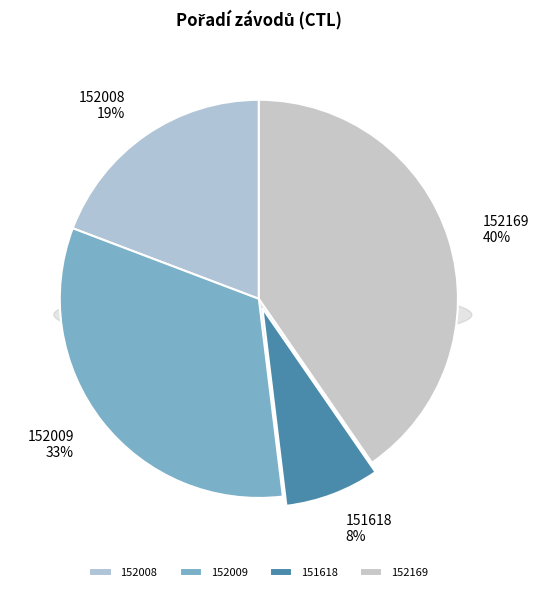

What is the ratio of the value at 152009 to the value at 152008?

1.7